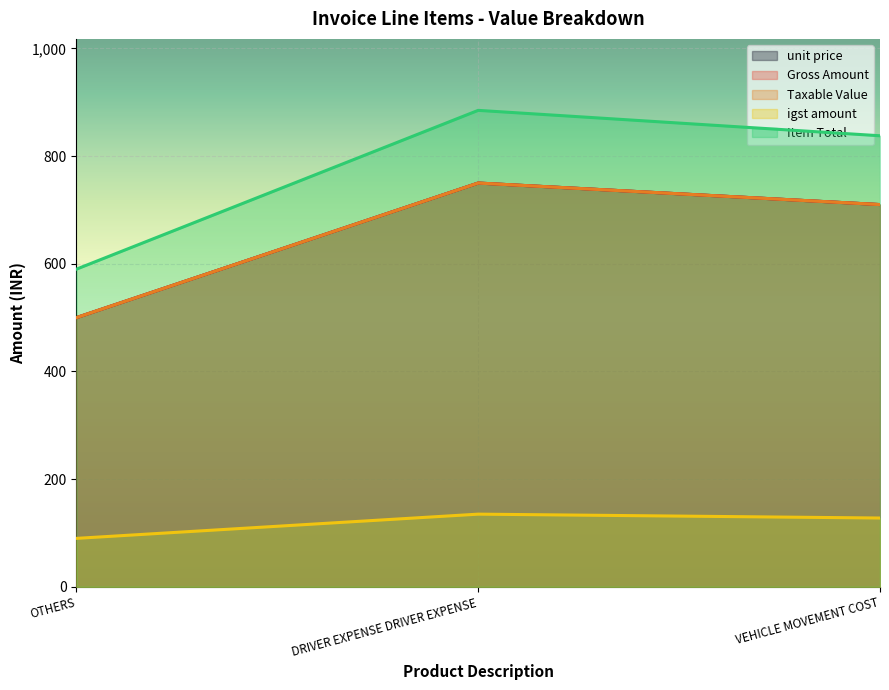

How many data points in Item Total are less than 837?

1